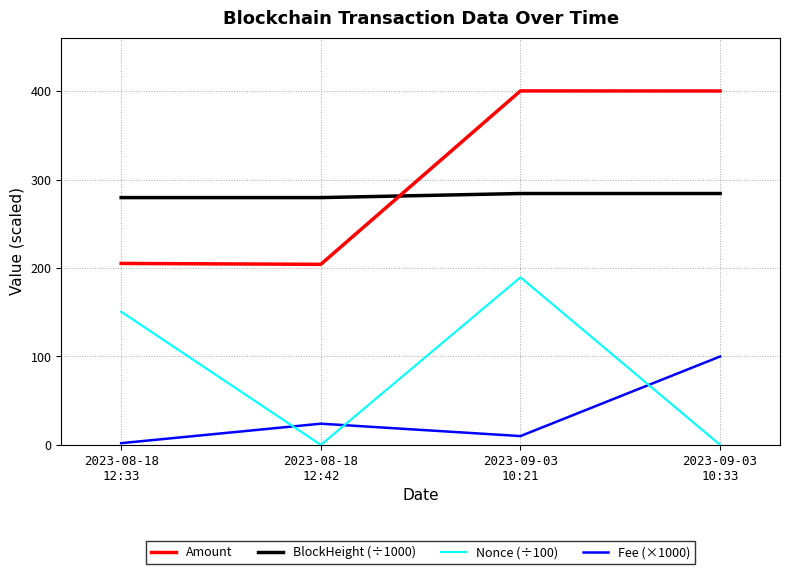

What is the difference between the second highest and minimum values in the Amount series?

196.0